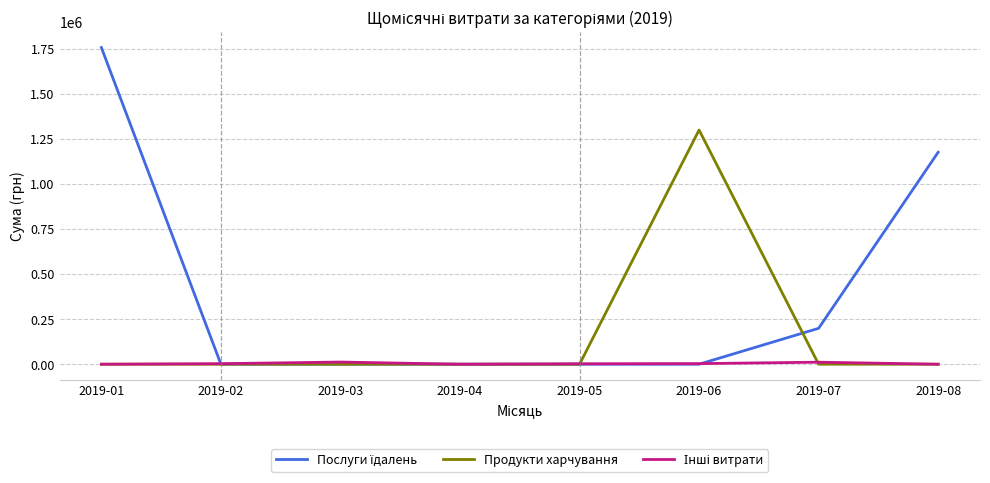

Is this an area chart (filled region under the line)?

No